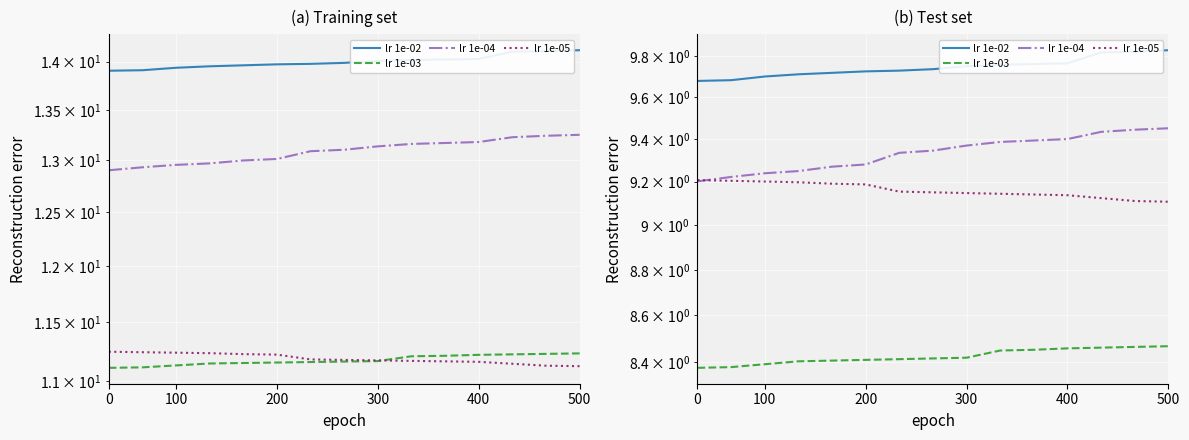

What is the sum of the lr 1e-05 values at 13 and 14?

18.2